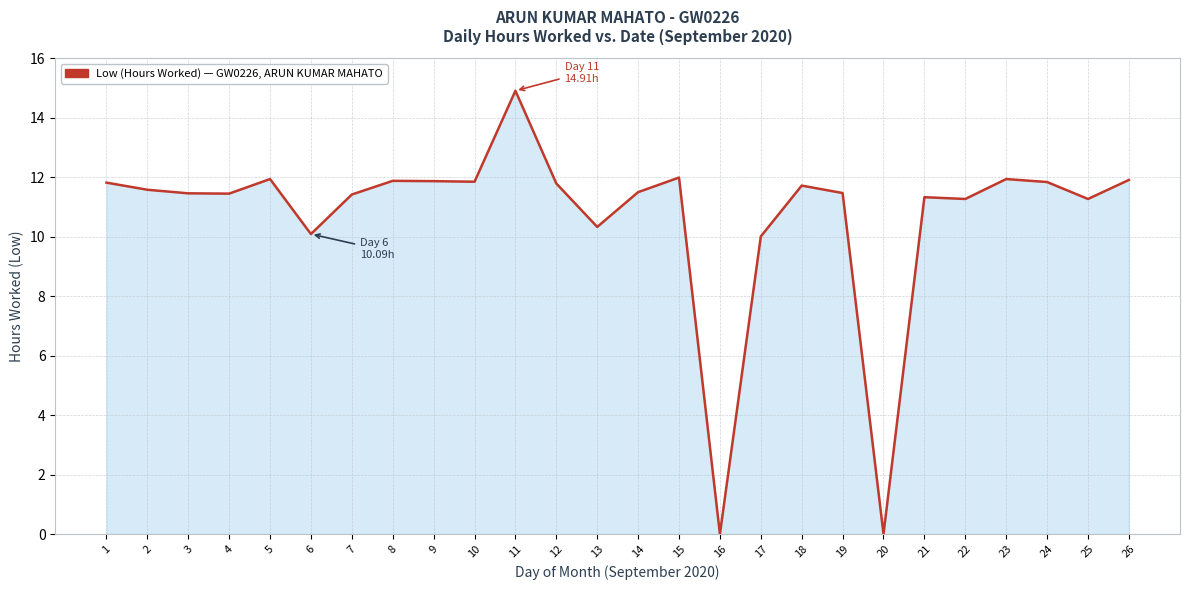

Does the chart have visible grid lines?

Yes